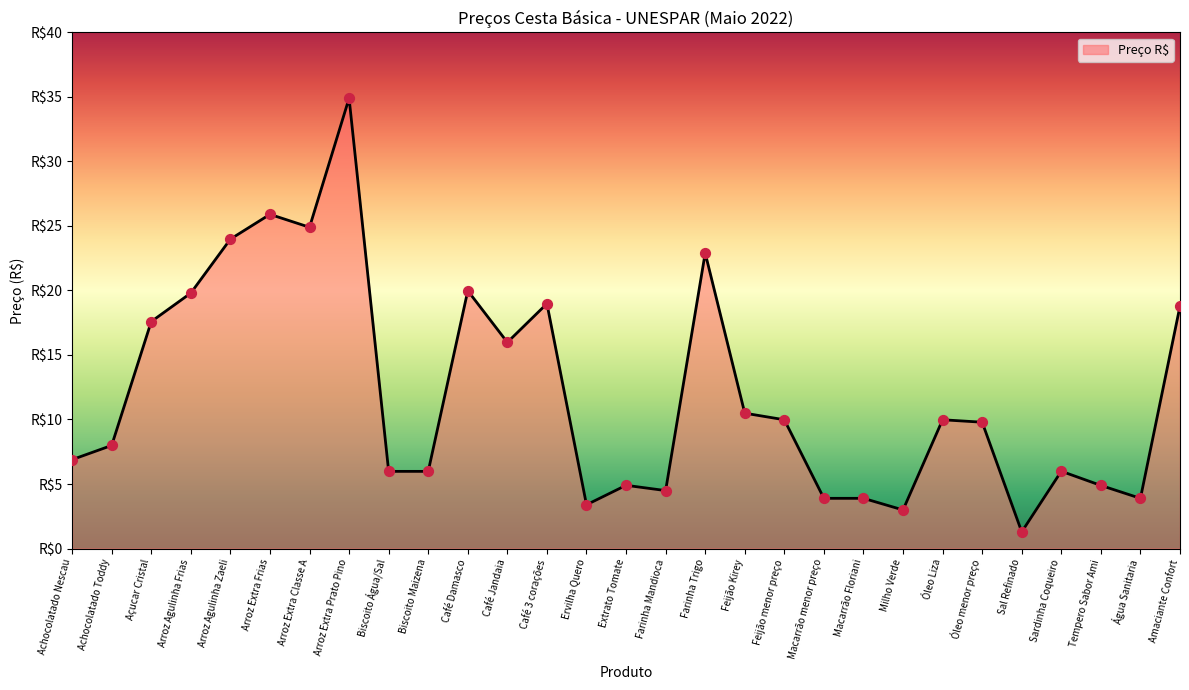

What is the change in value from Arroz Extra Classe A to Milho Verde?

-21.9